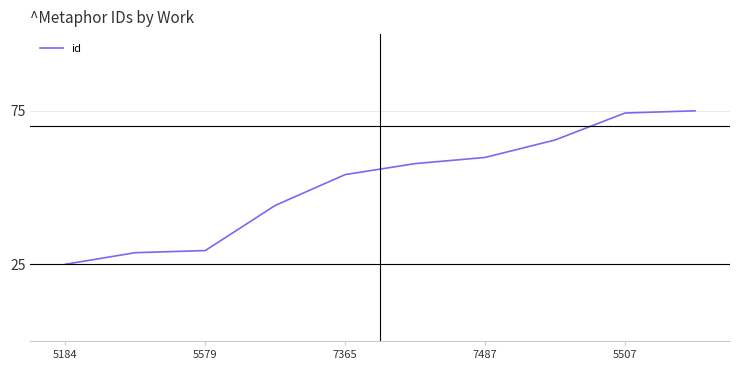

What is the difference between the maximum and minimum values?

50.0